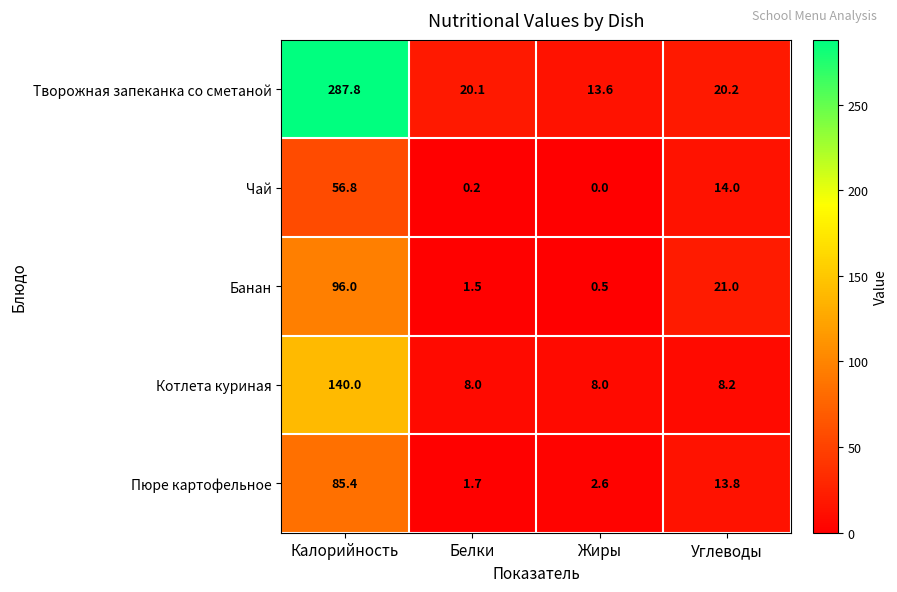

What is the total value across all series at Углеводы?

77.2